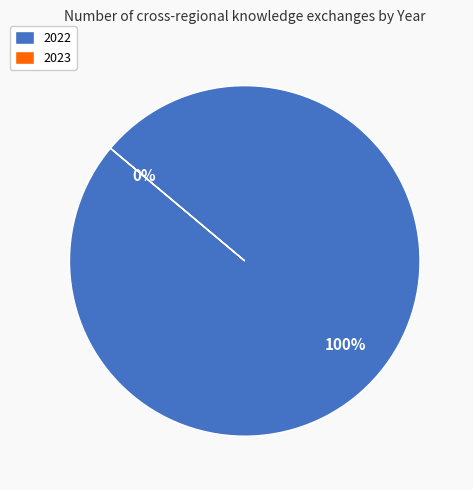

To the nearest percent, what percentage of the pie is 2022?

100%